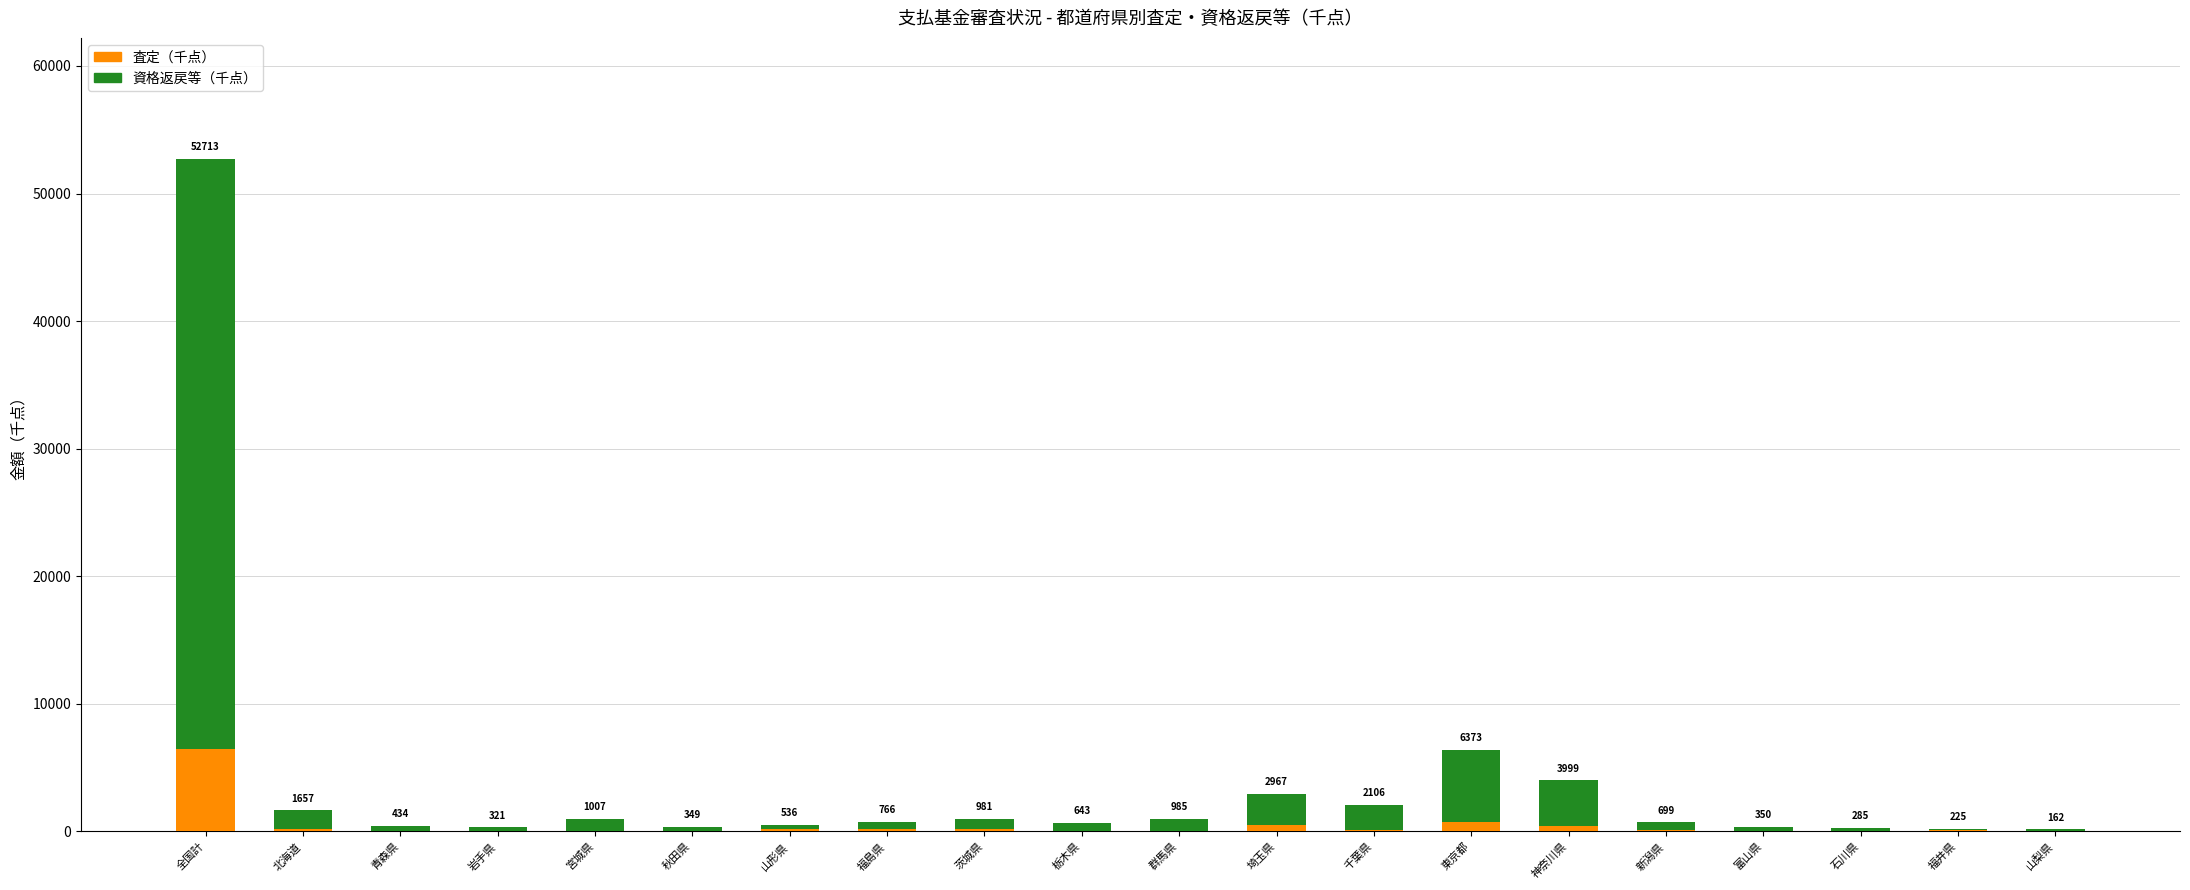

Which has a higher value, 山梨県 or 全国計?

全国計